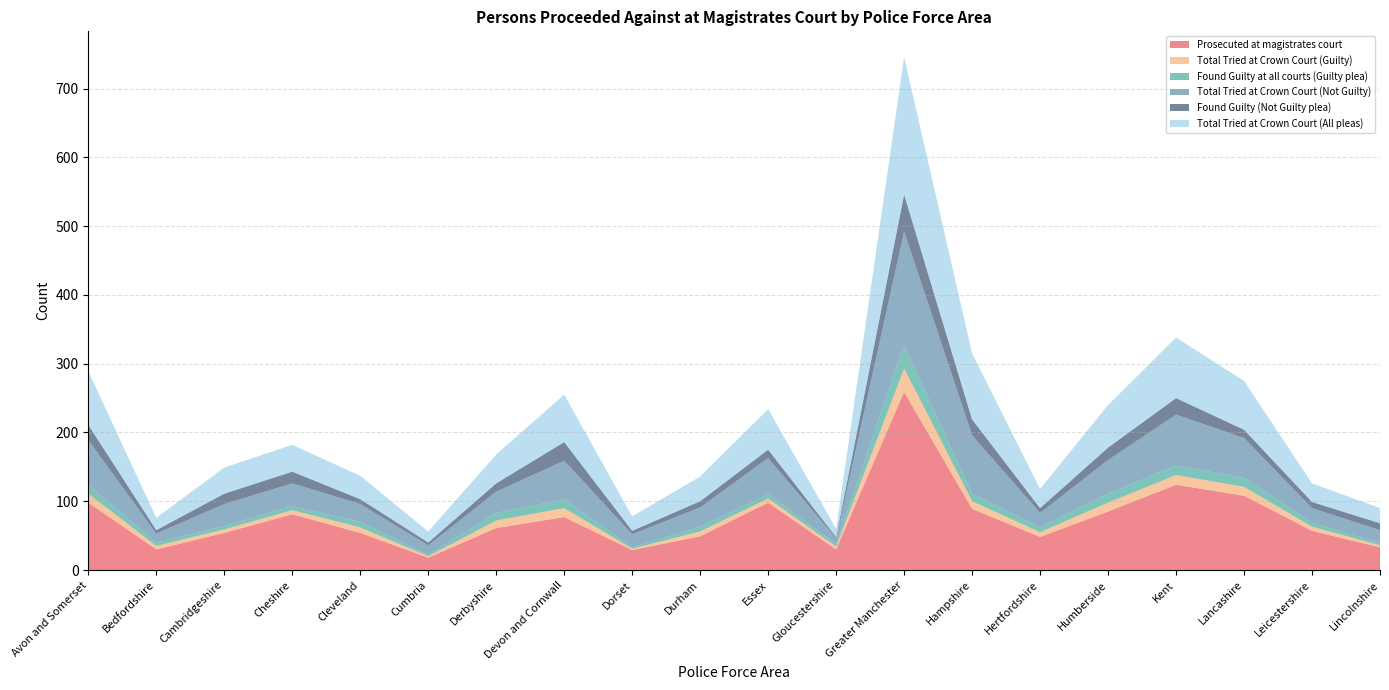

Reading left to right, what are all the values shown in this chart?

Prosecuted at magistrates court: 98	30	54	81	54	18	61	77	29	49	98	30	259	89	48	85	124	108	57	33
Total Tried at Crown Court (Guilty): 13	5	5	6	8	2	11	13	2	7	6	4	34	11	7	13	14	13	6	3
Found Guilty at all courts (Guilty plea): 13	5	5	6	8	2	11	13	2	7	6	4	34	11	7	13	14	13	6	3
Total Tried at Crown Court (Not Guilty): 65	13	32	33	26	14	31	56	19	28	53	8	165	85	21	49	74	58	21	19
Found Guilty (Not Guilty plea): 22	5	15	17	7	4	12	27	5	9	12	2	54	23	7	18	24	12	9	10
Total Tried at Crown Court (All pleas): 78	18	38	39	34	16	42	69	21	36	59	12	200	96	28	62	88	71	27	22